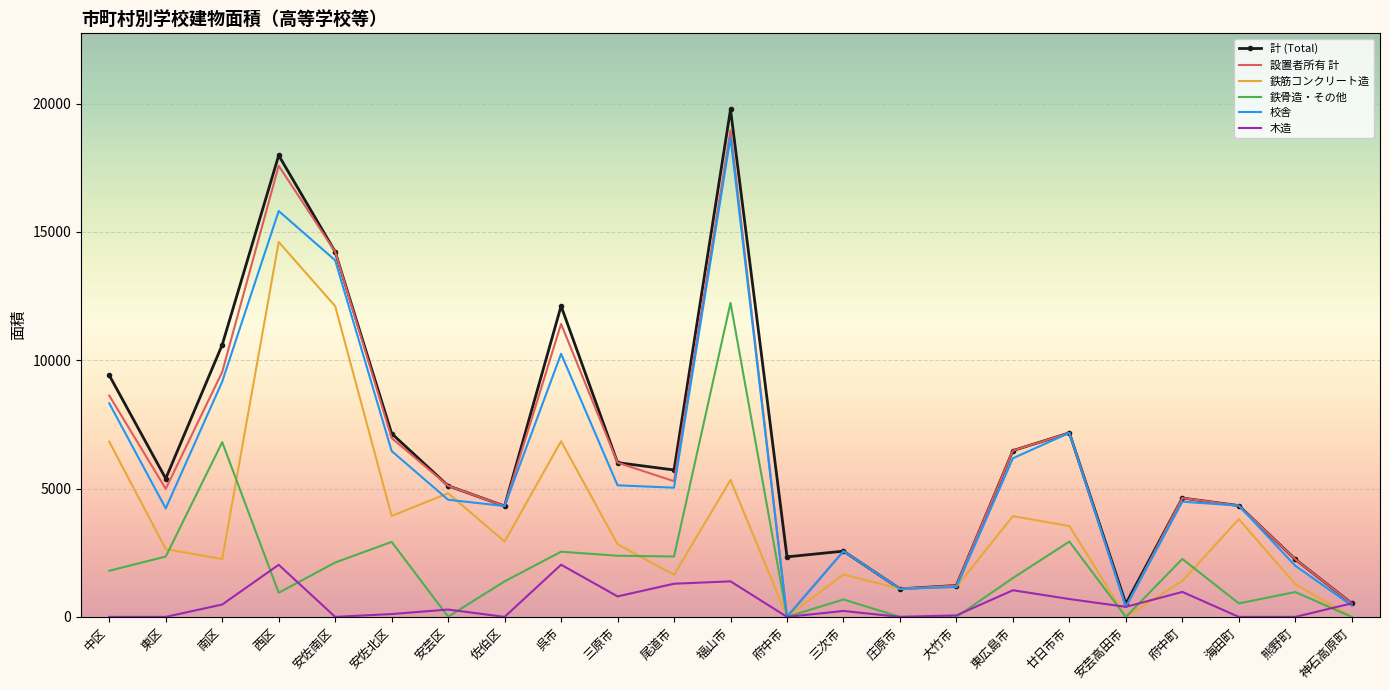

True or false: 計 (Total) has a value of 3137 at 府中町.

False